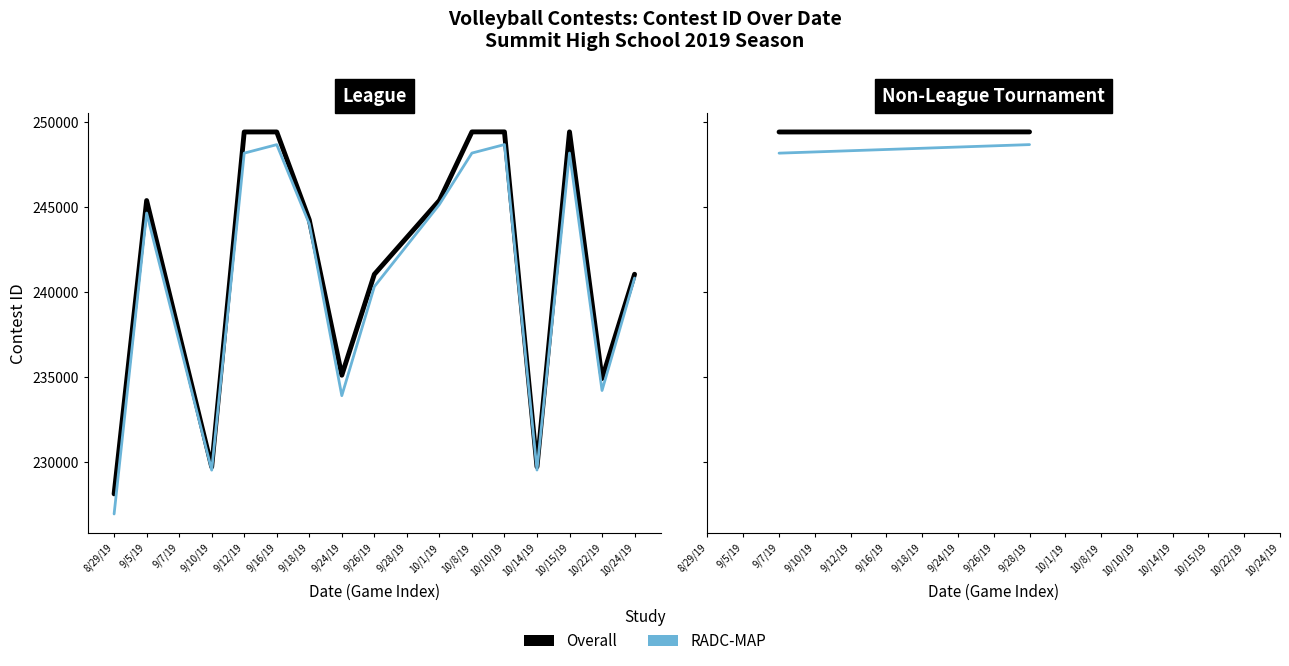

The value of RADC-MAP at 10/8/19 is 431906.1. True or false?

False